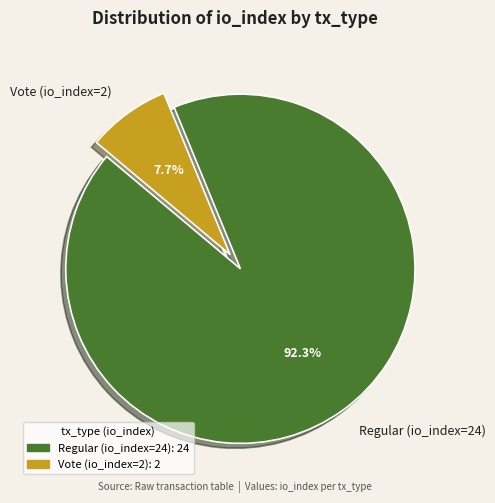

Count the number of slices in the pie.

2